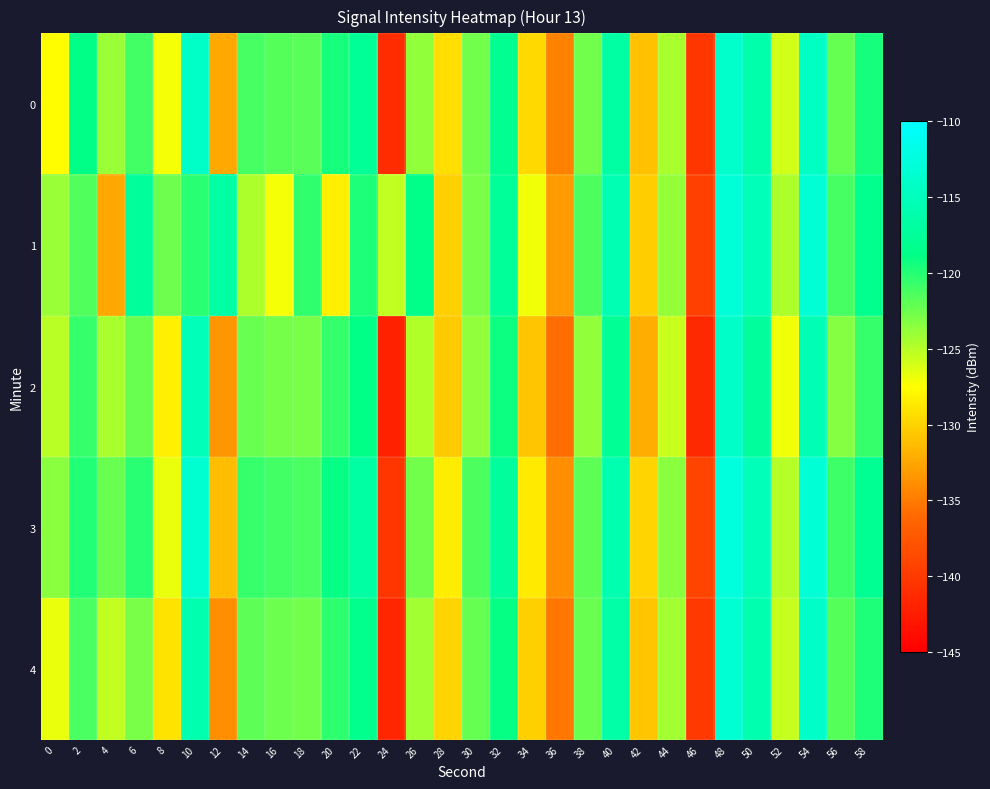

At how many categories does at least one series exceed -124?

23